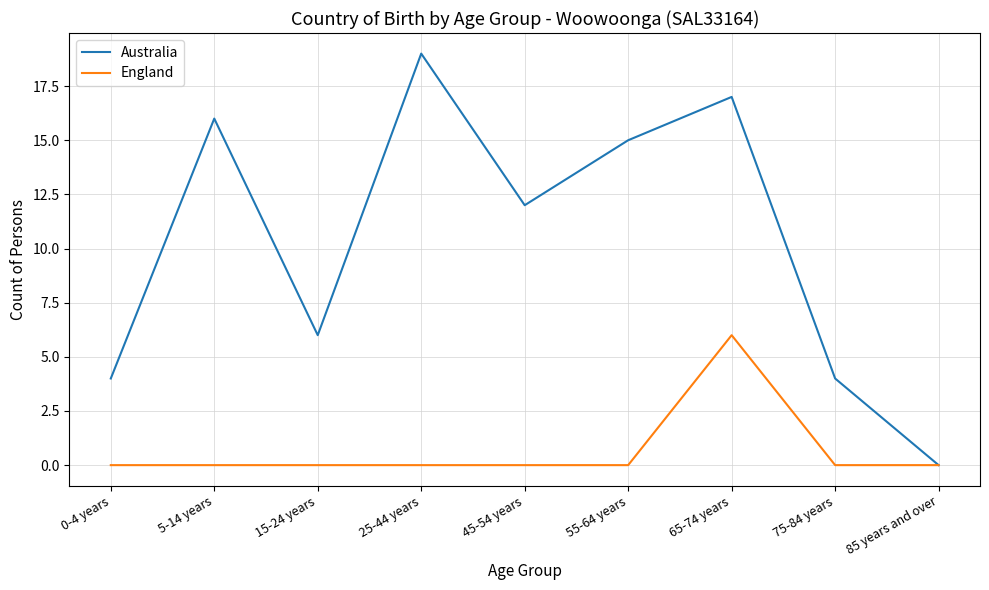

At which category is the sum across all series the highest?

65-74 years